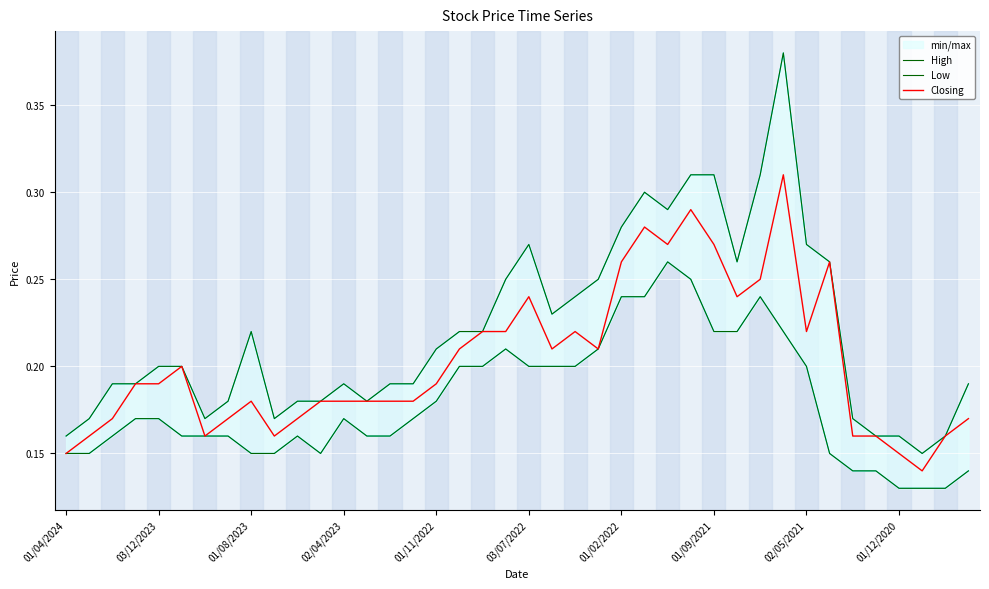

What position from the left is 26?

27